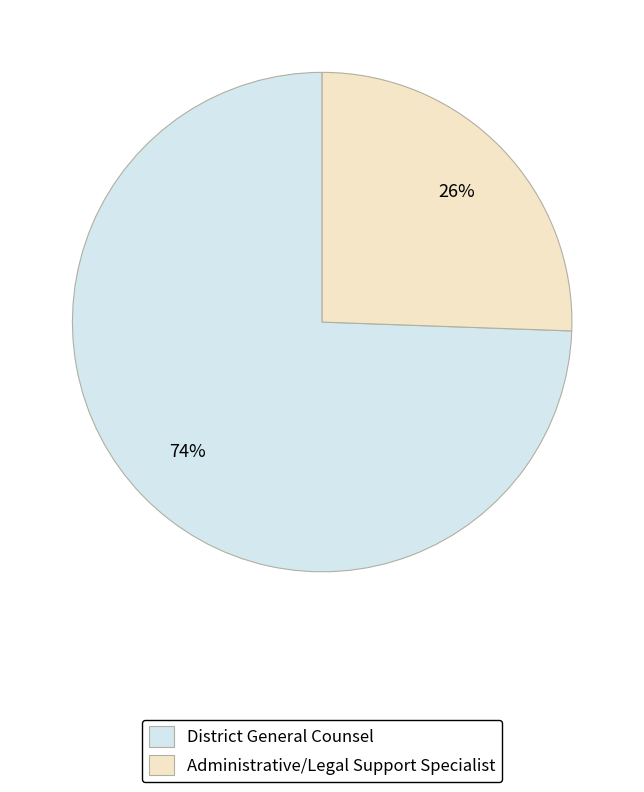

Is the sum of Administrative/Legal Support Specialist and District General Counsel greater than half?

Yes